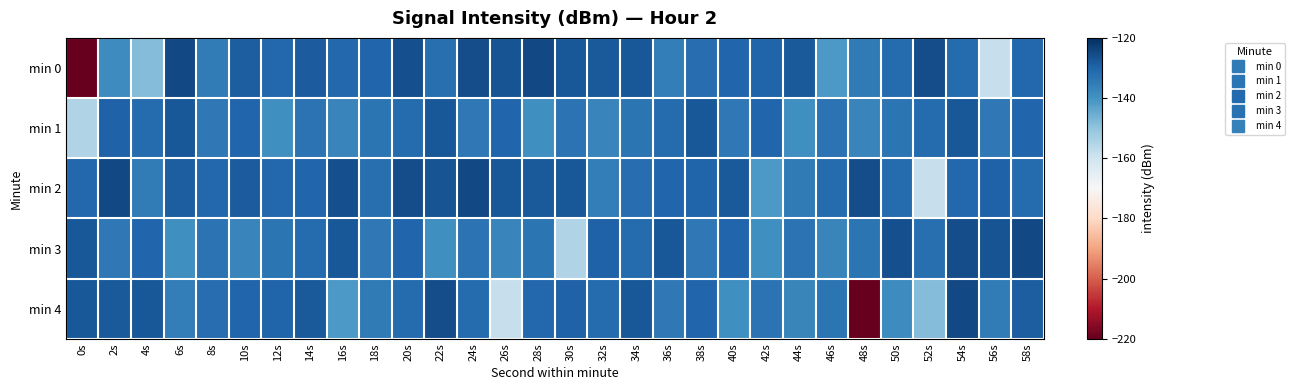

What is the difference between the highest and lowest values at 4s?

20.8